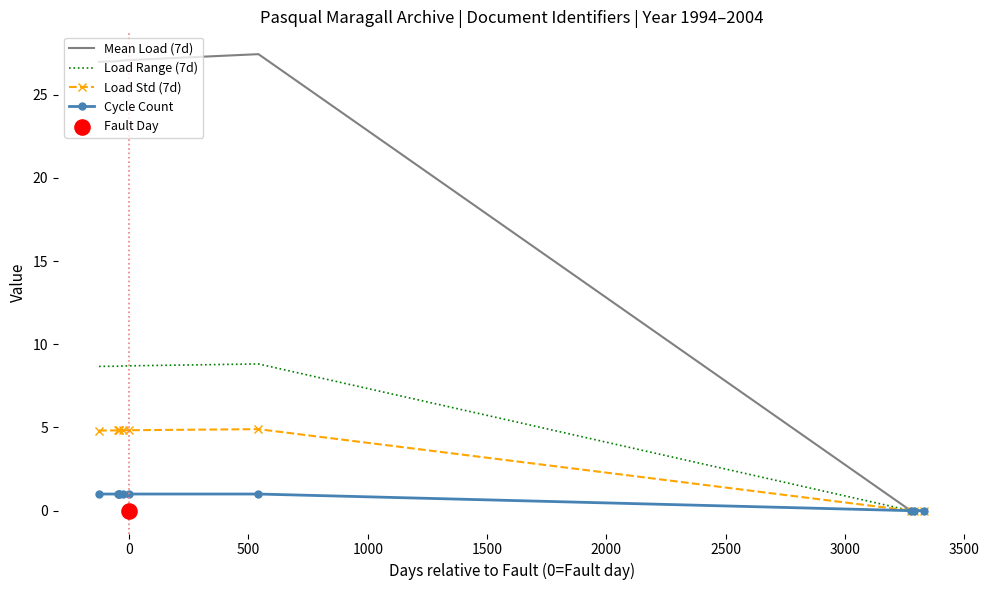

Which series reaches the minimum Y coordinate?

Mean Load (7d)